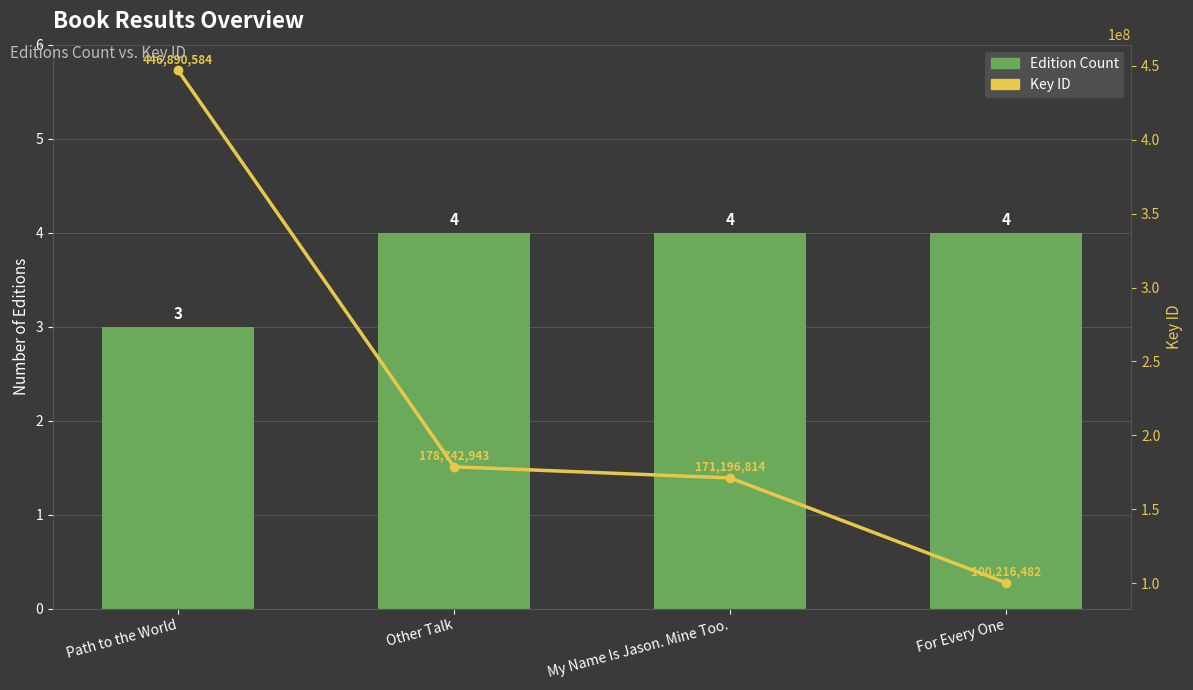

Between Other Talk and Path to the World, which is larger?

Other Talk